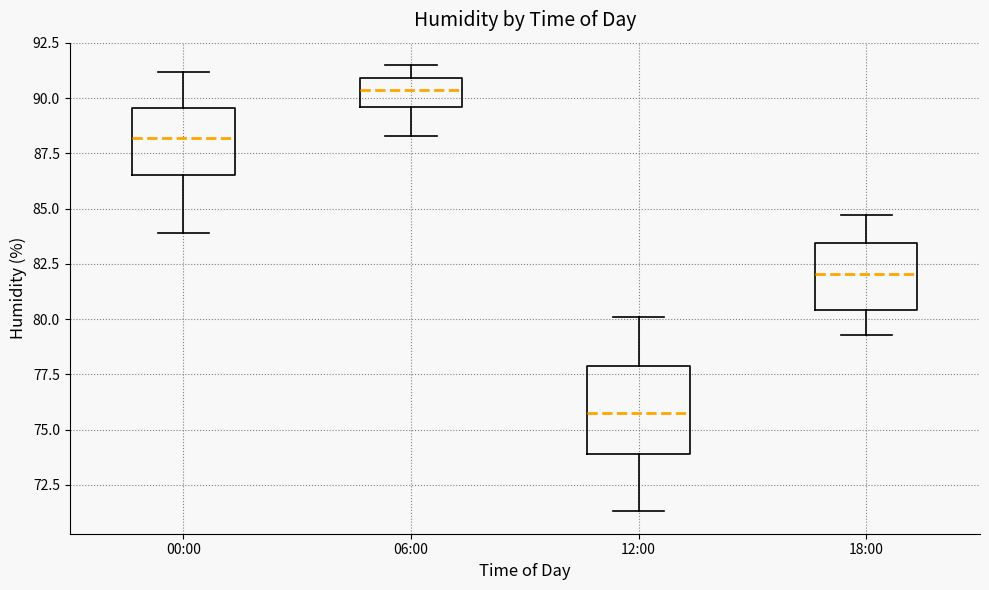

Where does the upper whisker of the box for 12:00 end on the y-axis? The values are not printed on the chart, so give them approximately, as read against the axis.

80.0